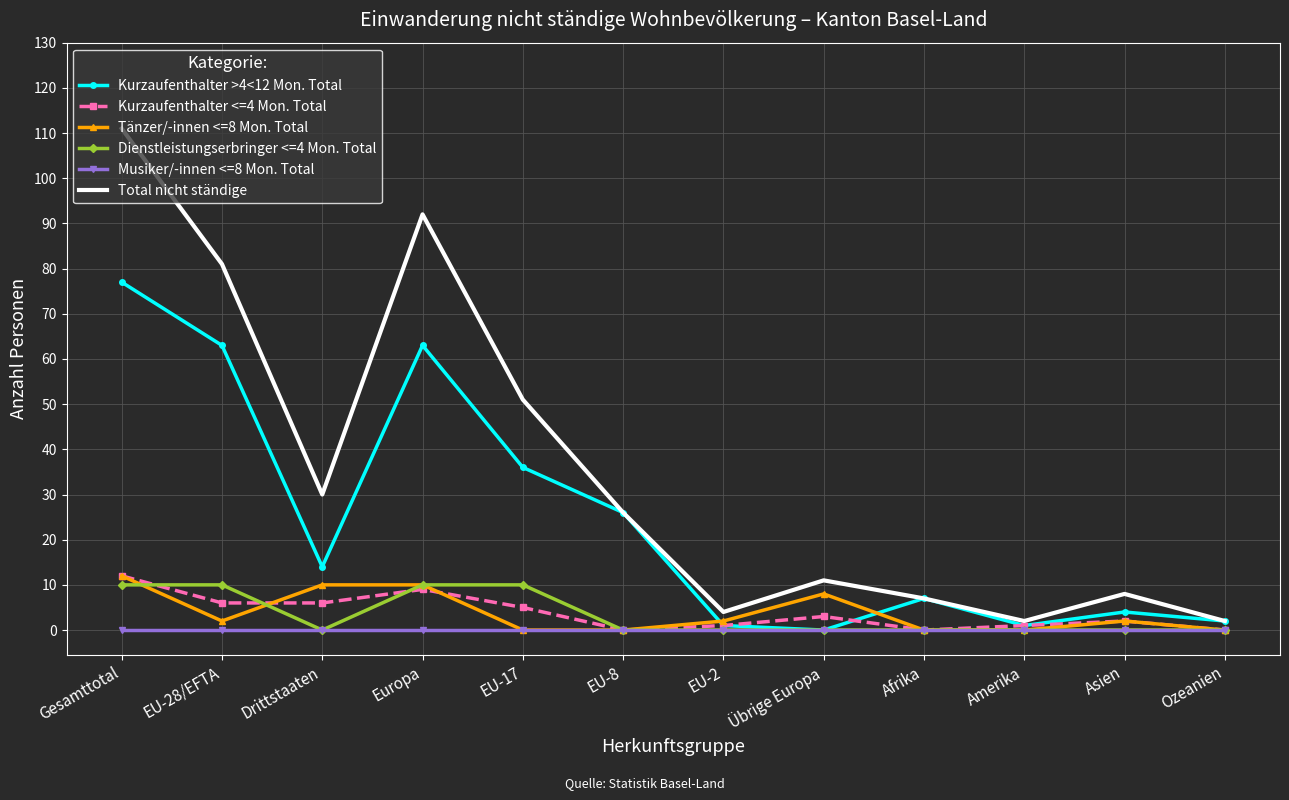

What position from the right is Drittstaaten?

10